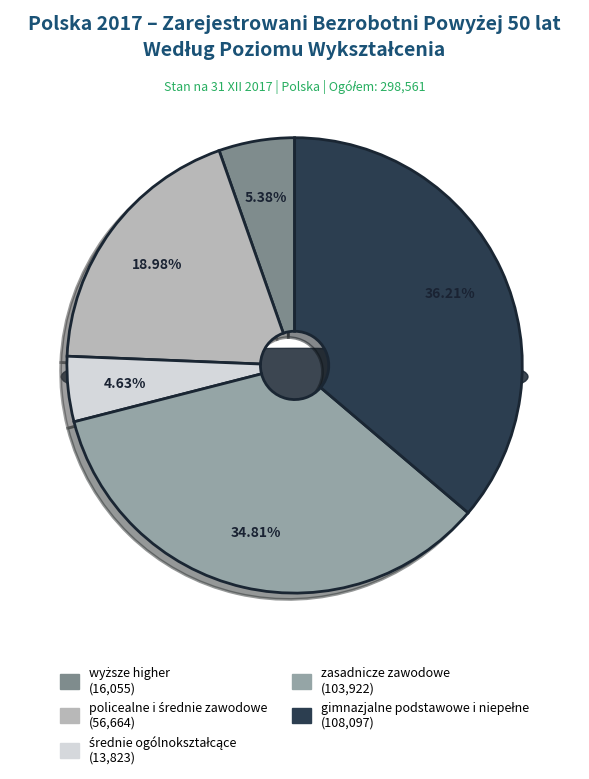

To the nearest percent, what is the combined percentage of policealne i średnie zawodowe and średnie ogólnokształcące?

24%